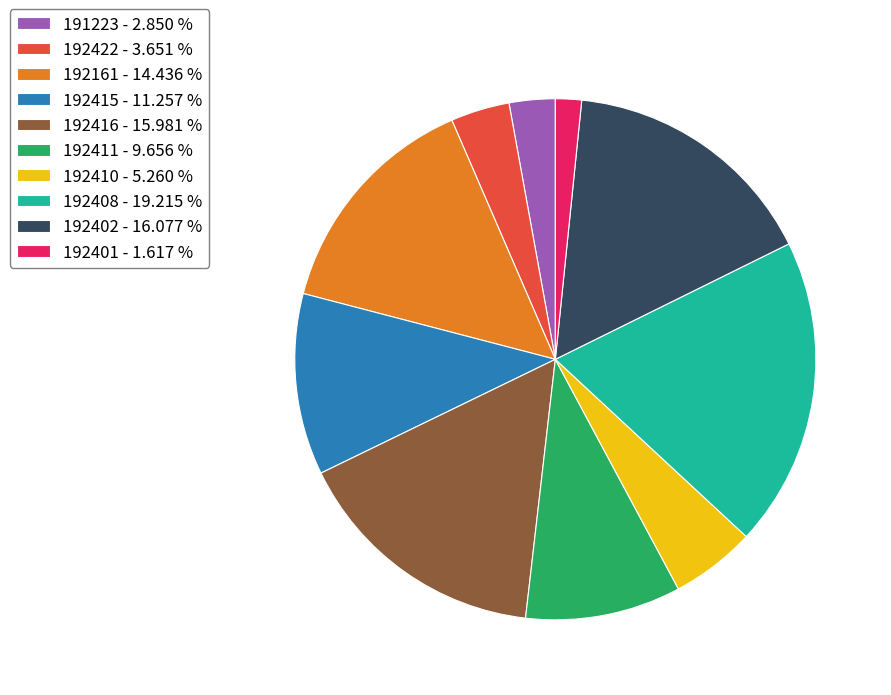

Is there a majority slice in this chart?

No